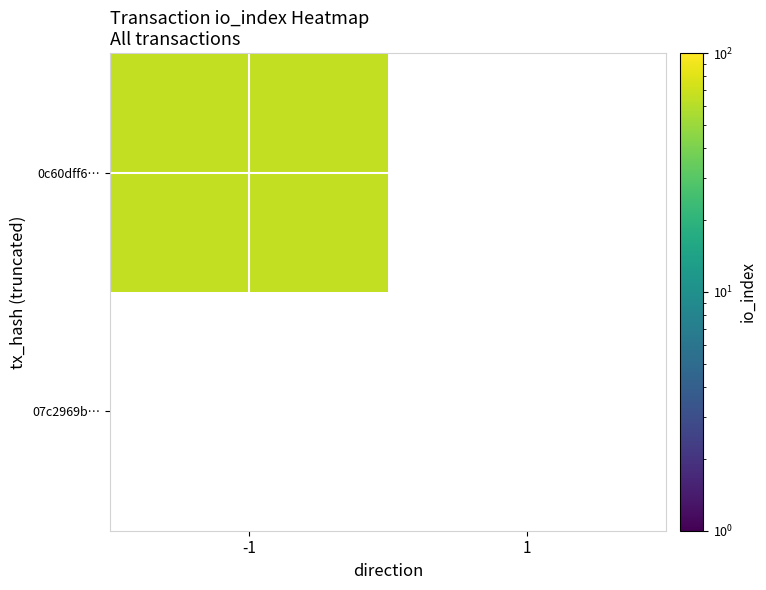

At how many categories does at least one series exceed 58?

1